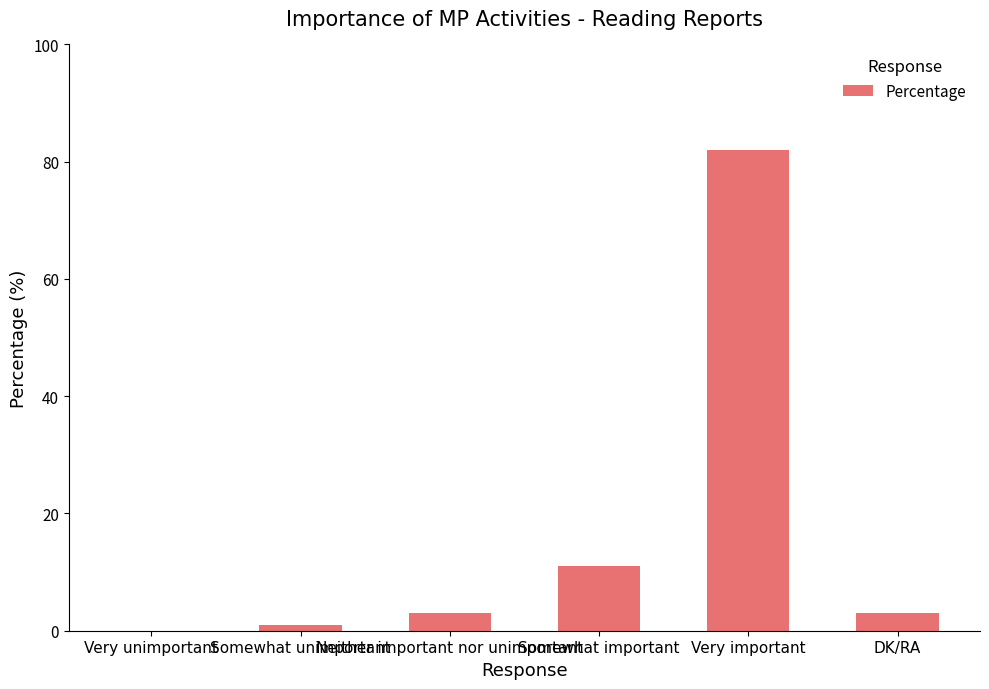

True or false: the data shows 3 at Neither important nor unimportant.

True